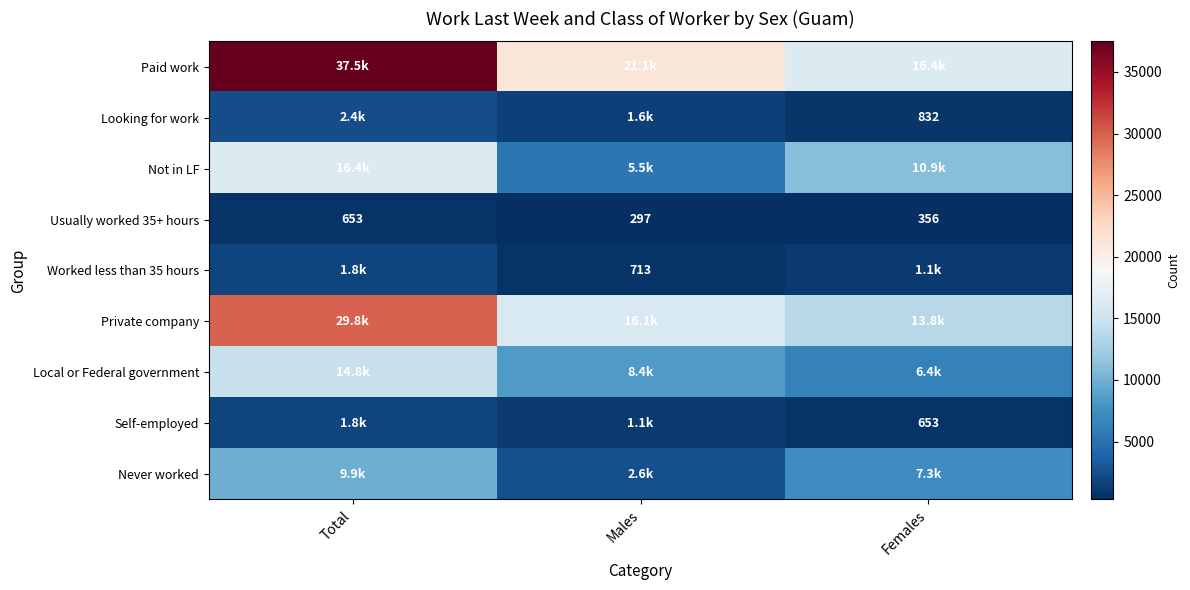

The value of Usually worked 35+ hours at Total is 202. True or false?

False